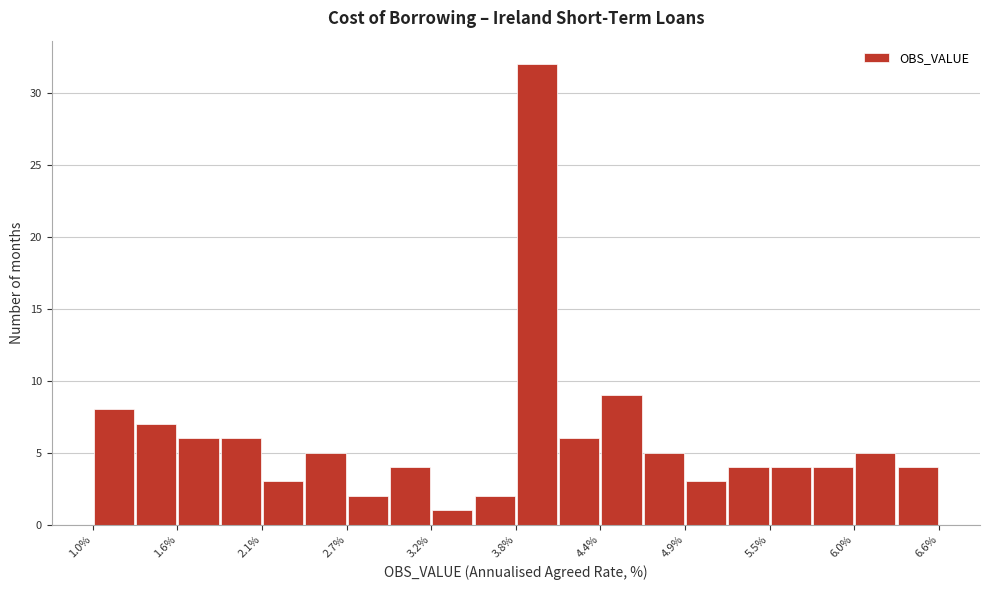

Read against the x-axis, roughly where is the centre of the tallest bar?

3.9